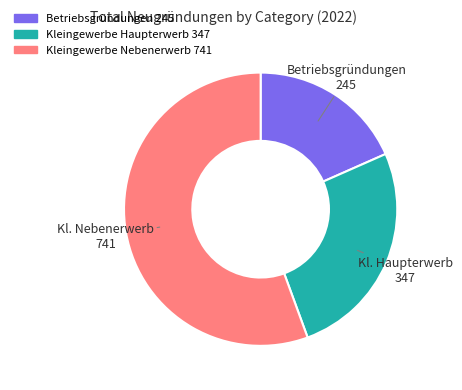

Count the number of slices in the pie.

3